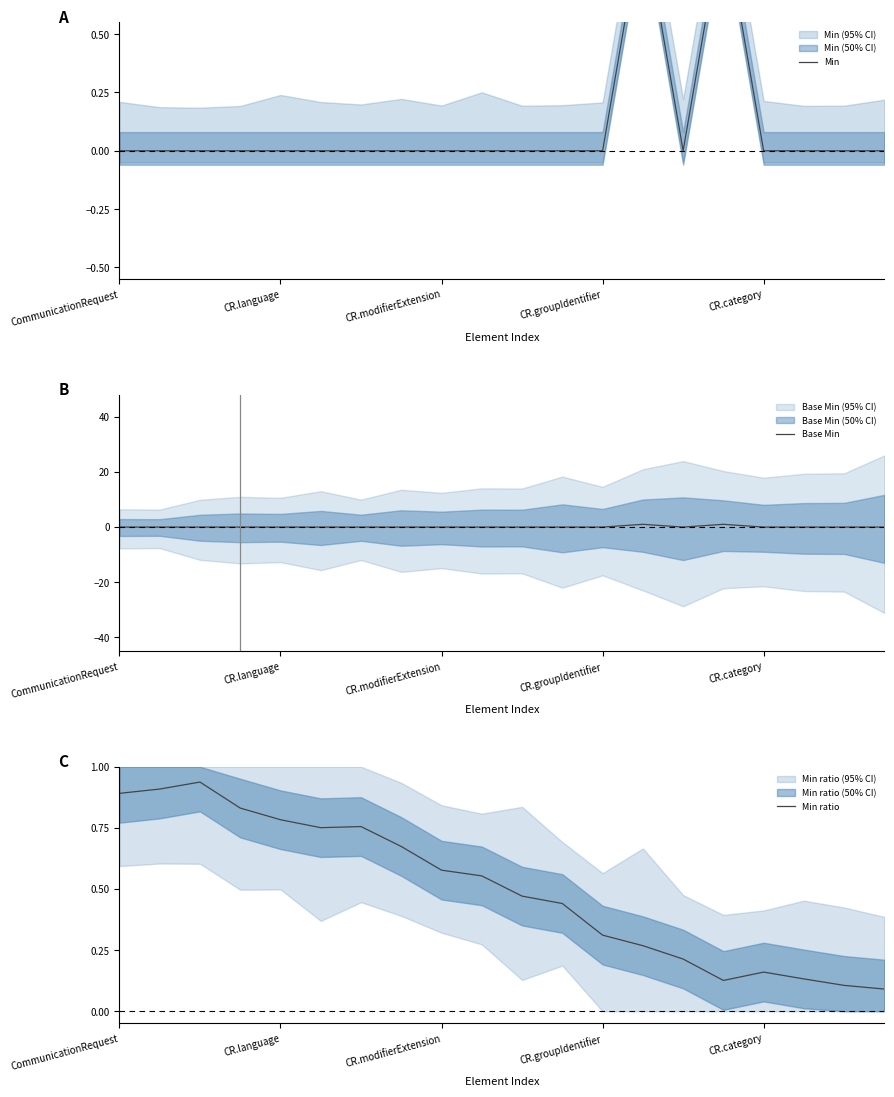

The Base Min series shows 0.6 at 9. True or false?

False